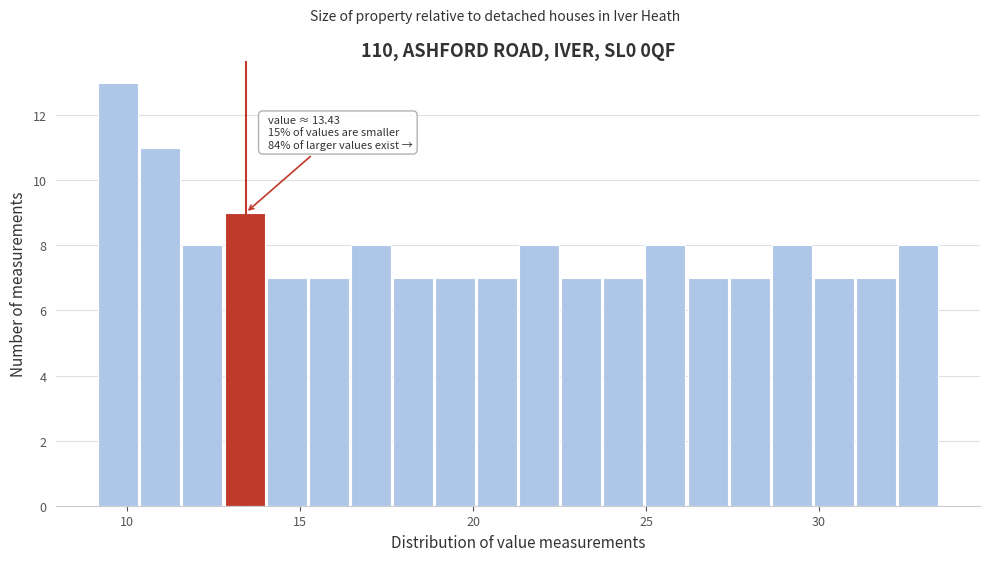

Around what value on the x-axis is the tallest bar? Give the approximate position of its centre, as read against the axis.

9.5